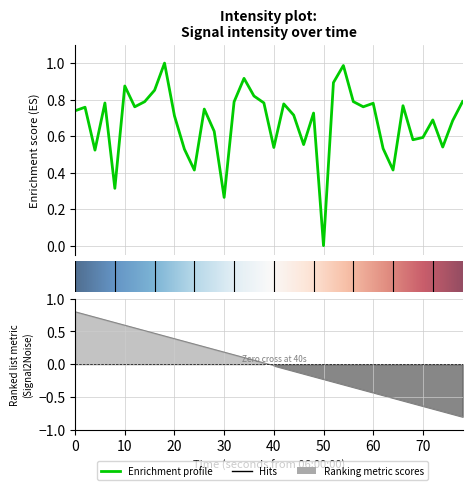

Count the number of values greater than 0.

39